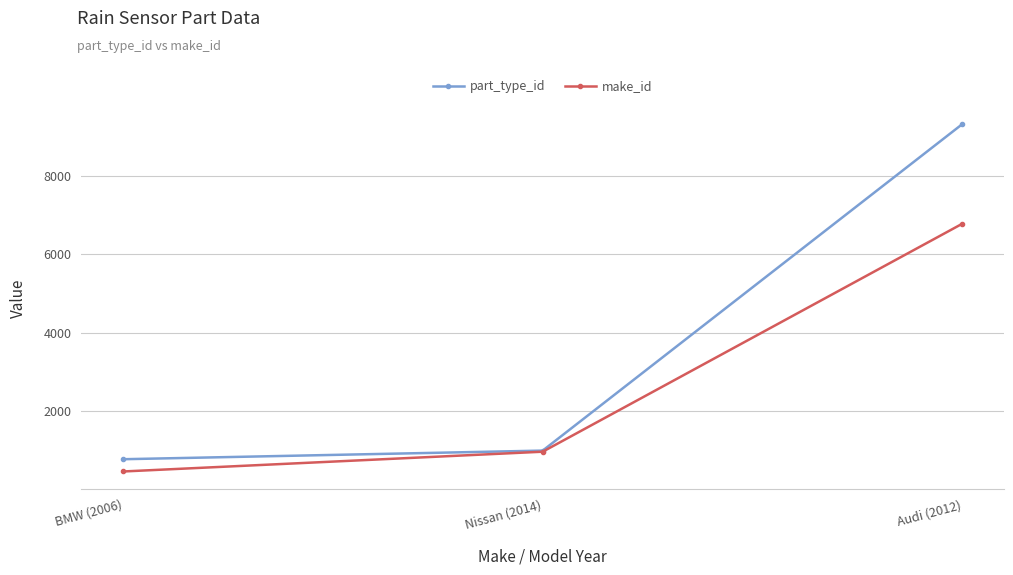

Where is part_type_id nearest to the value 5044?

Nissan (2014)